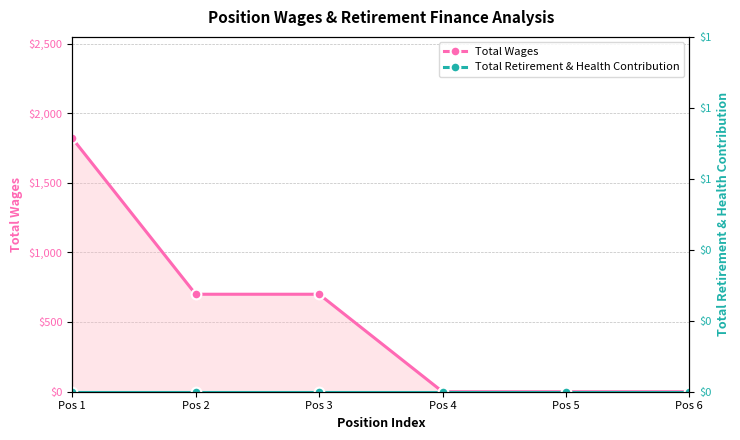

How many lines are shown in the chart?

2